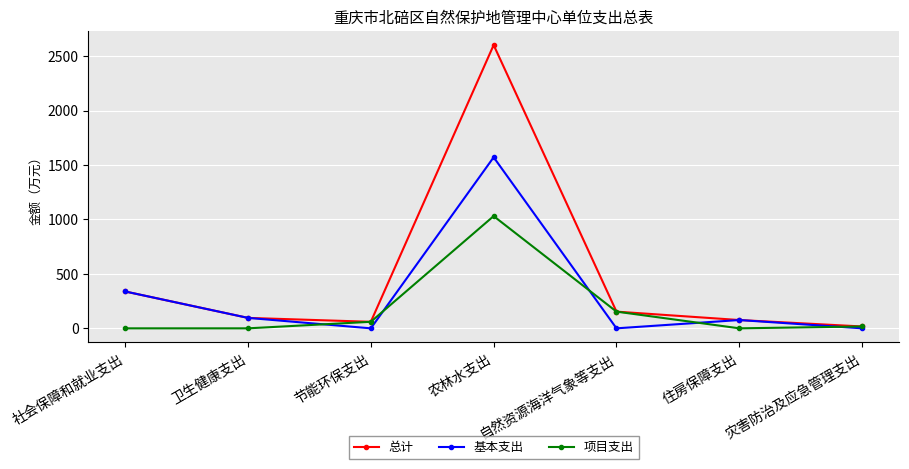

At which category is the sum across all series the highest?

农林水支出